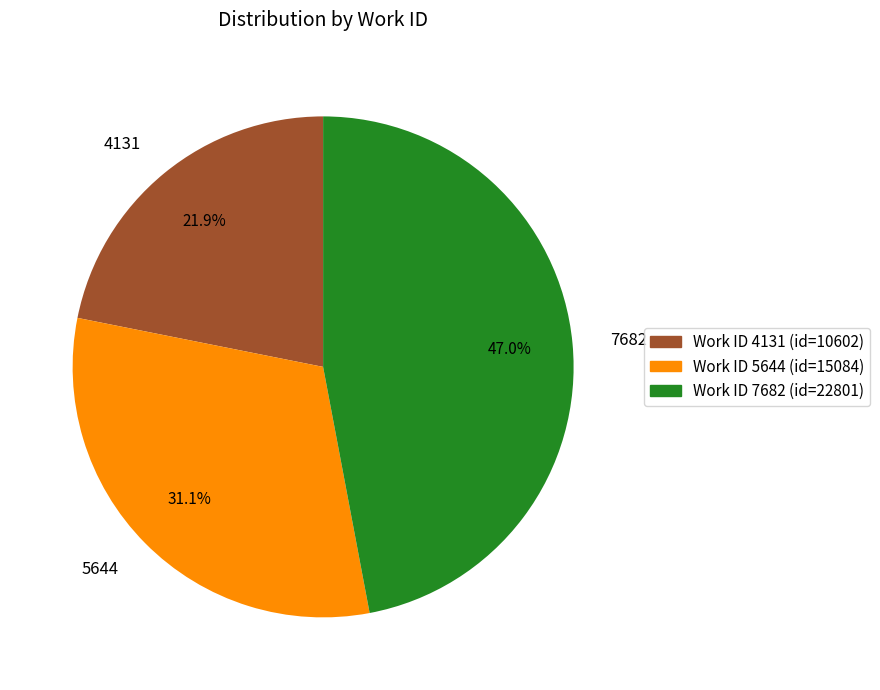

Rank the categories by value from lowest to highest.

4131, 5644, 7682